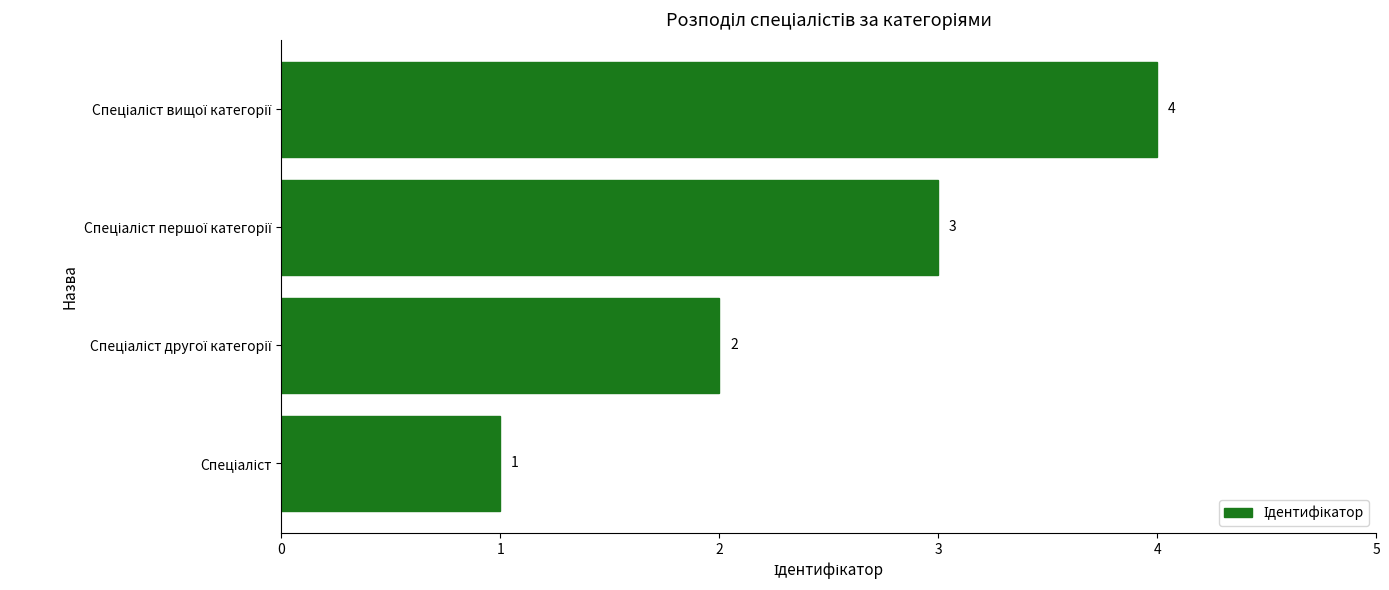

Does the chart contain any negative values?

No